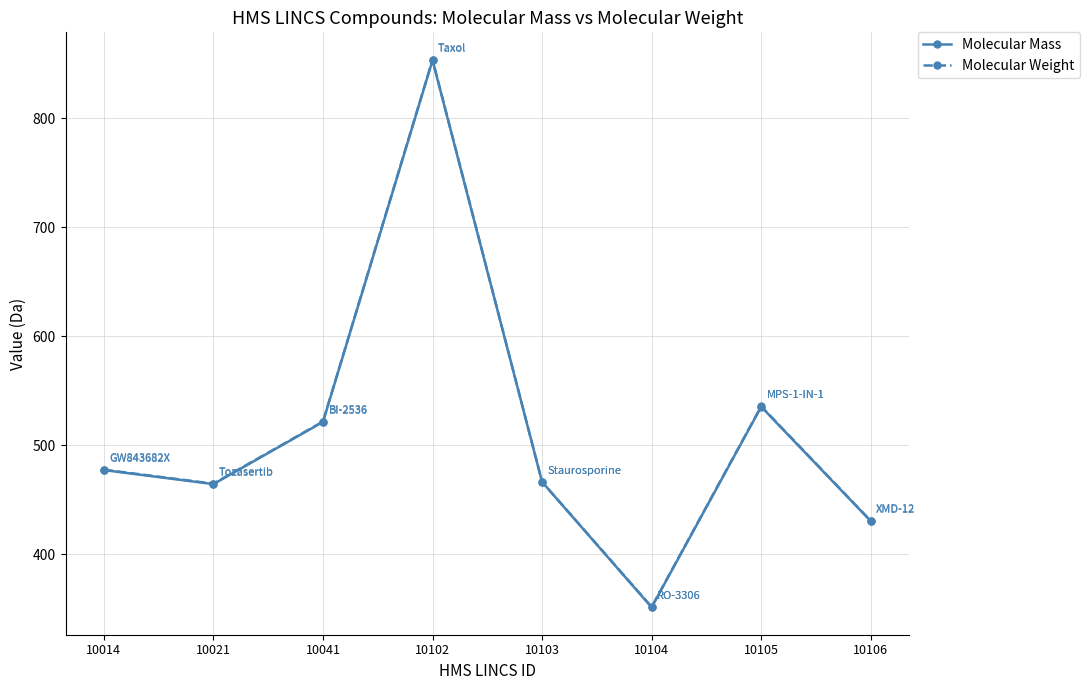

What is the maximum value for Molecular Weight?

853.9